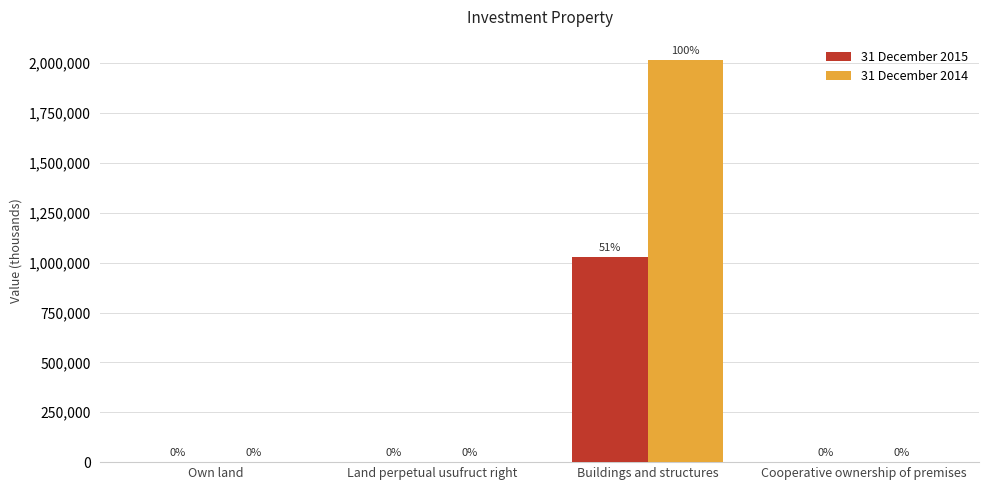

Are the bars horizontal?

No